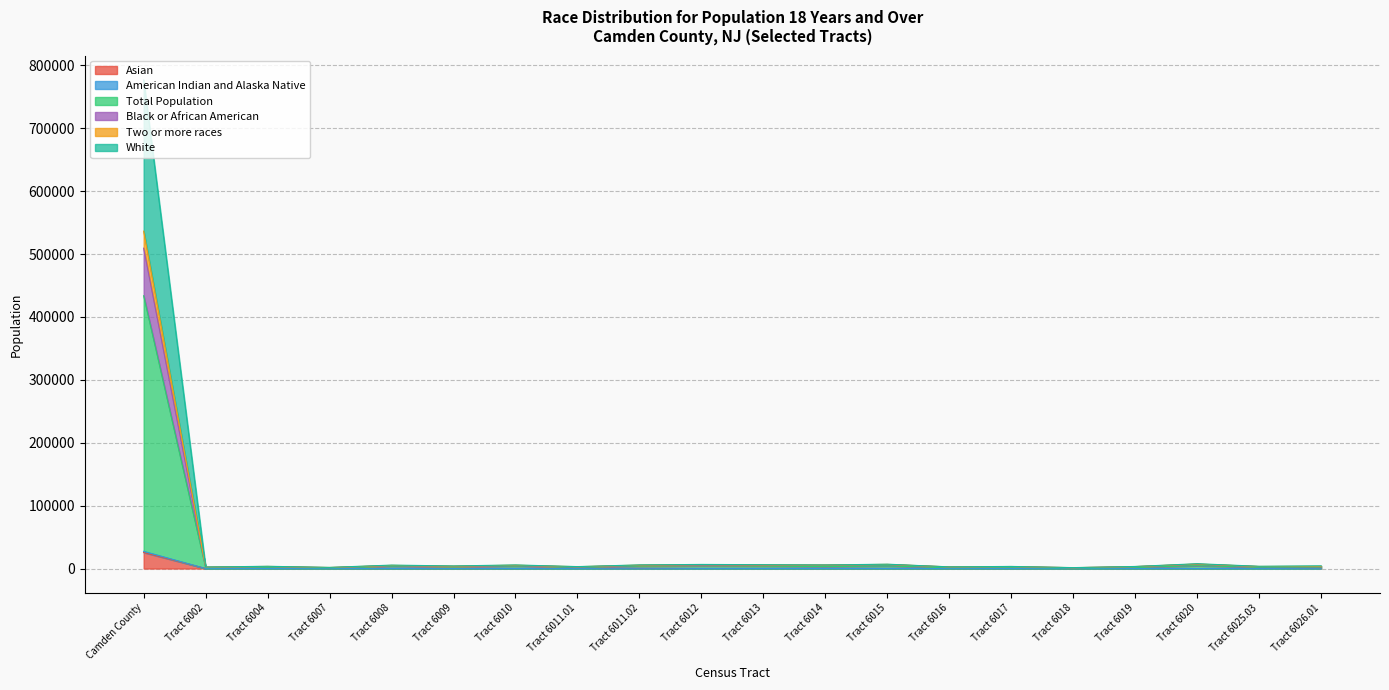

At which category does American Indian and Alaska Native reach its first local valley?

Tract 6002